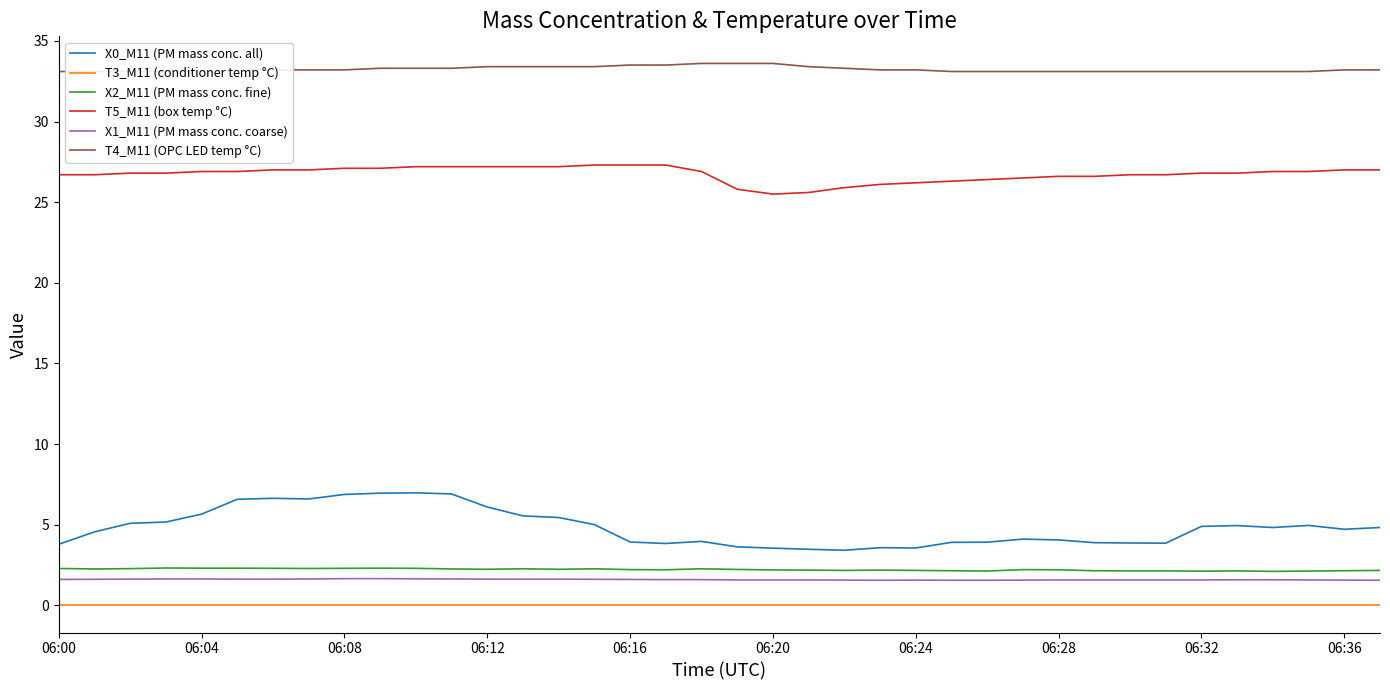

The T5_M11 (box temp °C) series shows 36.7 at 11. True or false?

False